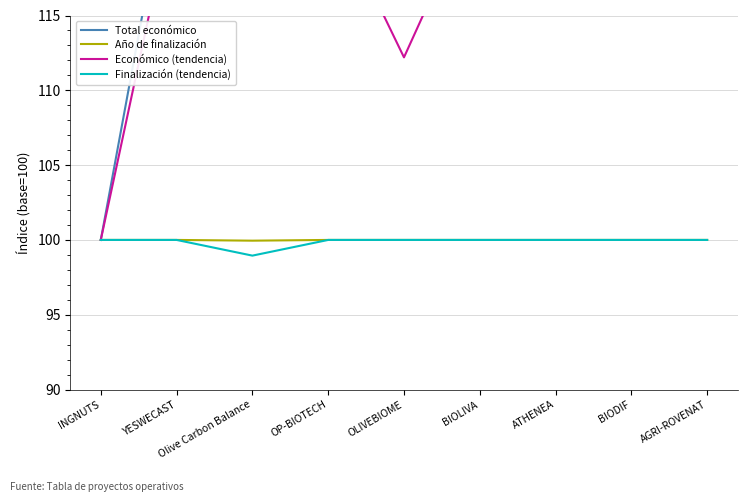

Reading right to left, list all the values displayed in this chart.

Total económico: AGRI-ROVENAT=130.7	BIODIF=127.5	ATHENEA=126.5	BIOLIVA=125.9	OLIVEBIOME=116.9	OP-BIOTECH=123.9	Olive Carbon Balance=127.5	YESWECAST=127.4	INGNUTS=100.0
Año de finalización: AGRI-ROVENAT=100.0	BIODIF=100.0	ATHENEA=100.0	BIOLIVA=100.0	OLIVEBIOME=100.0	OP-BIOTECH=100.0	Olive Carbon Balance=100.0	YESWECAST=100.0	INGNUTS=100.0
Económico (tendencia): AGRI-ROVENAT=132.1	BIODIF=126.2	ATHENEA=125.2	BIOLIVA=123.4	OLIVEBIOME=112.2	OP-BIOTECH=122.7	Olive Carbon Balance=124.9	YESWECAST=123.6	INGNUTS=100.0
Finalización (tendencia): AGRI-ROVENAT=100.0	BIODIF=100.0	ATHENEA=100.0	BIOLIVA=100.0	OLIVEBIOME=100.0	OP-BIOTECH=100.0	Olive Carbon Balance=99.0	YESWECAST=100.0	INGNUTS=100.0